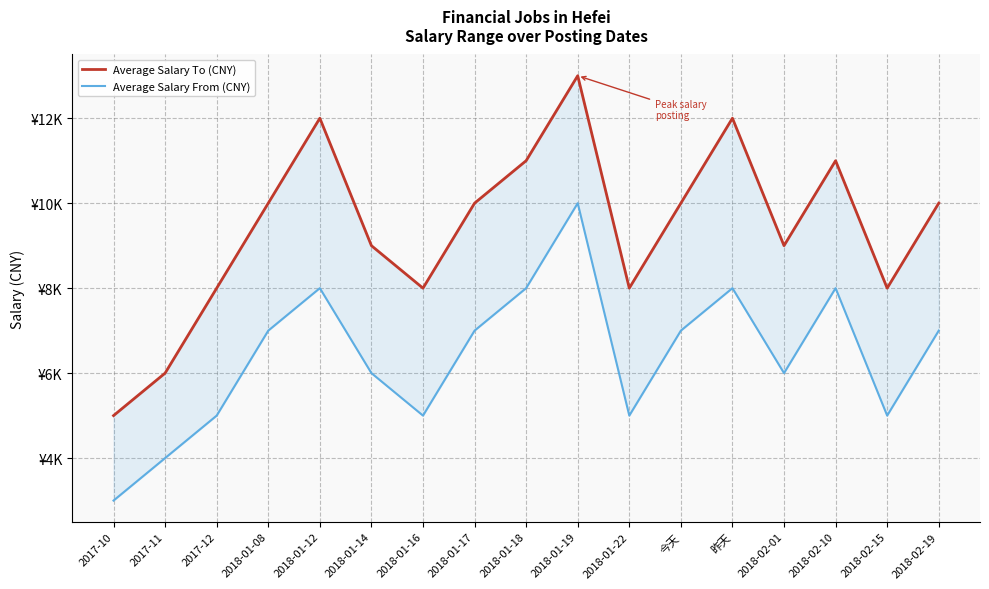

Where is the first local minimum for Average Salary To (CNY)?

2018-01-16